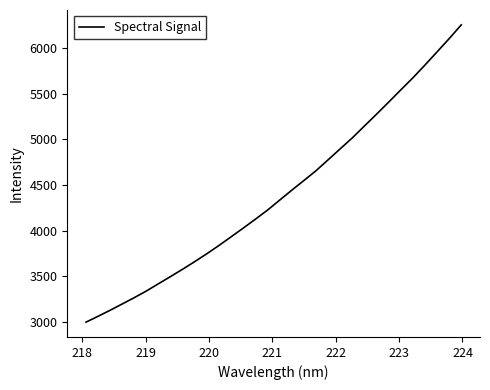

What is the minimum value shown in the chart?

2998.2